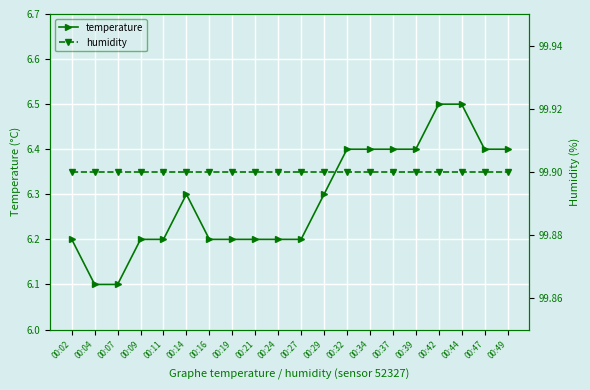

At which label does temperature reach its minimum?

00:04